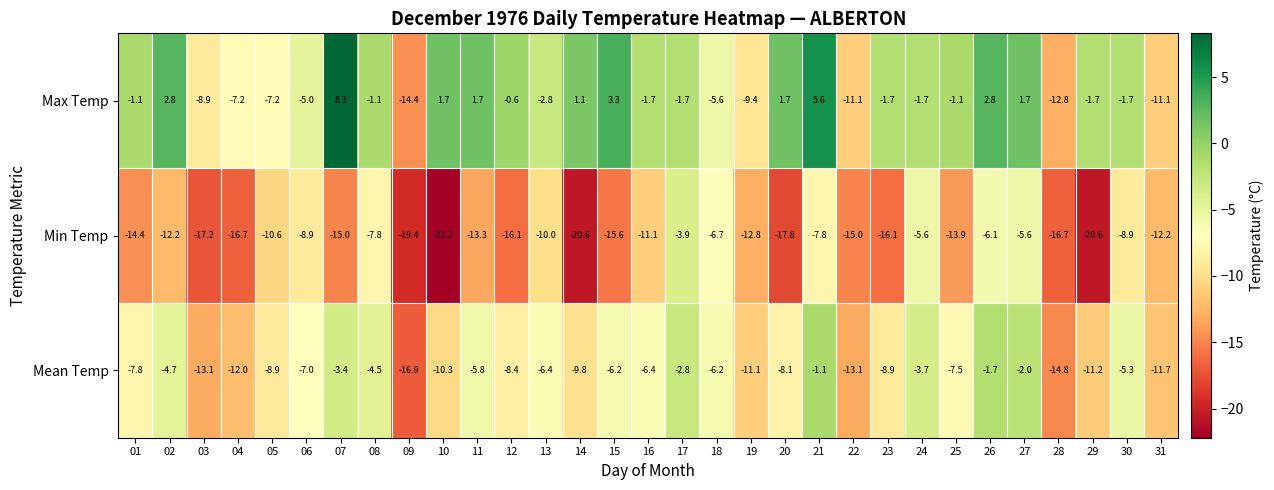

At which category is the sum across all series the highest?

21